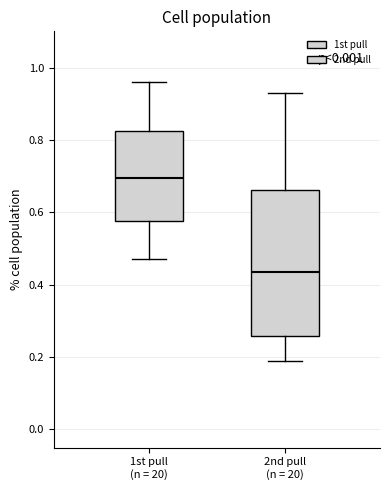

Where does the median line of the box for 1st pull (n = 20) sit on the y-axis? The values are not printed on the chart, so give them approximately, as read against the axis.

0.70